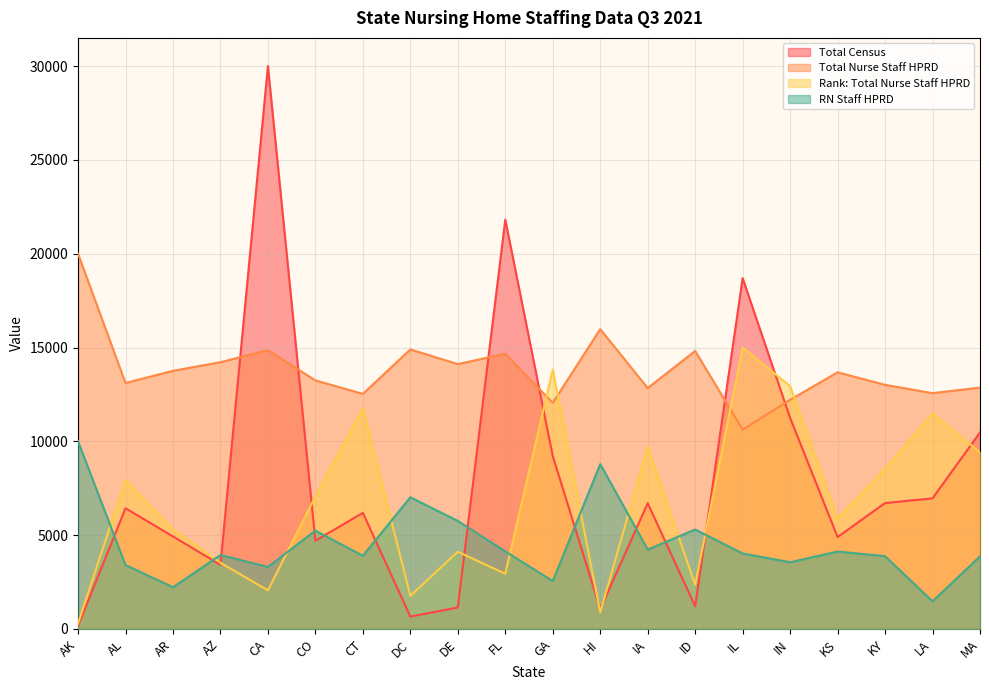

How many values in the Rank: Total Nurse Staff HPRD series are below 7058?

10